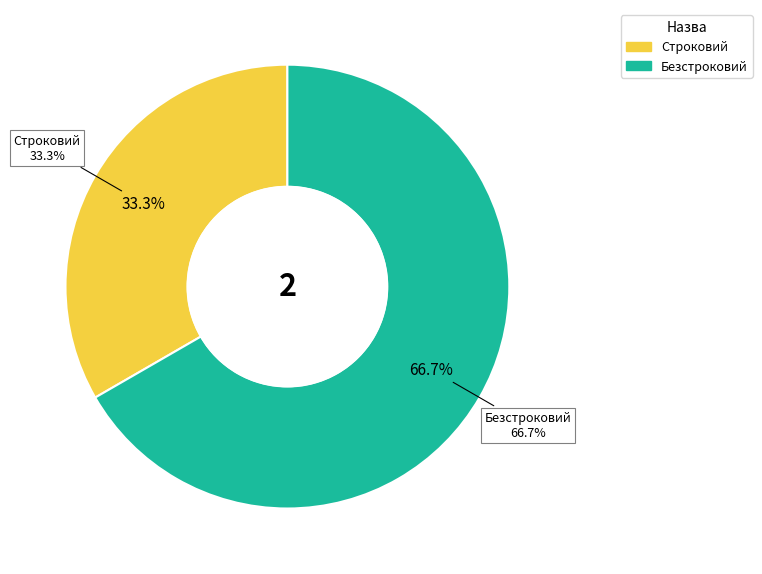

To the nearest percent, what is the difference between the largest and smallest slice percentages?

33%